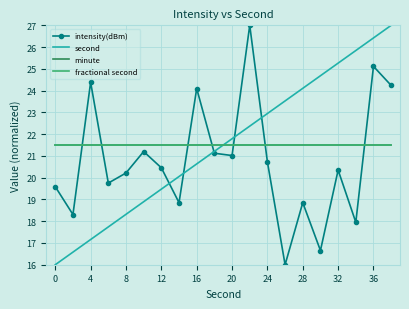

What is the maximum value shown in the chart?

27.0